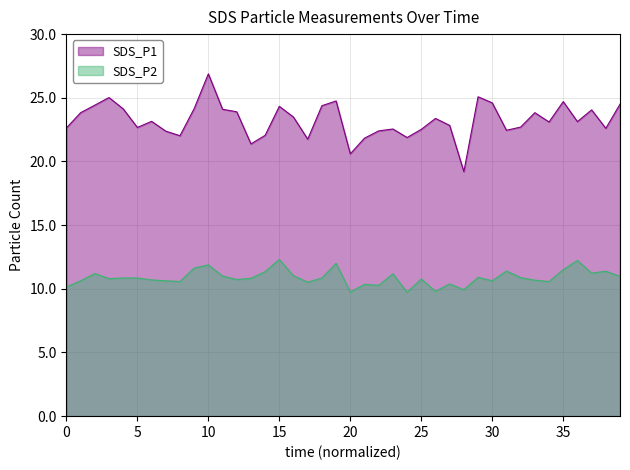

At which category is the sum across all series the highest?

10